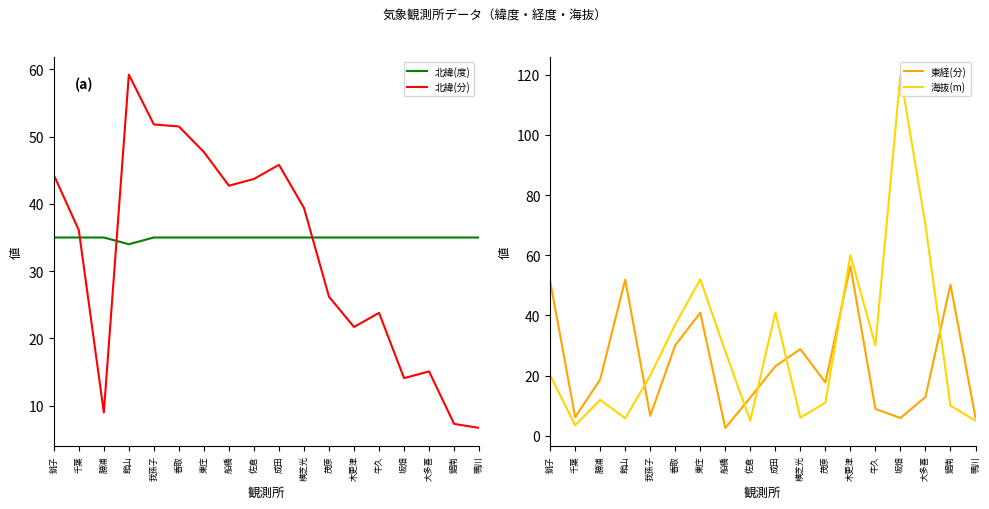

What is the spread (max minus min) of values at 成田?

22.7